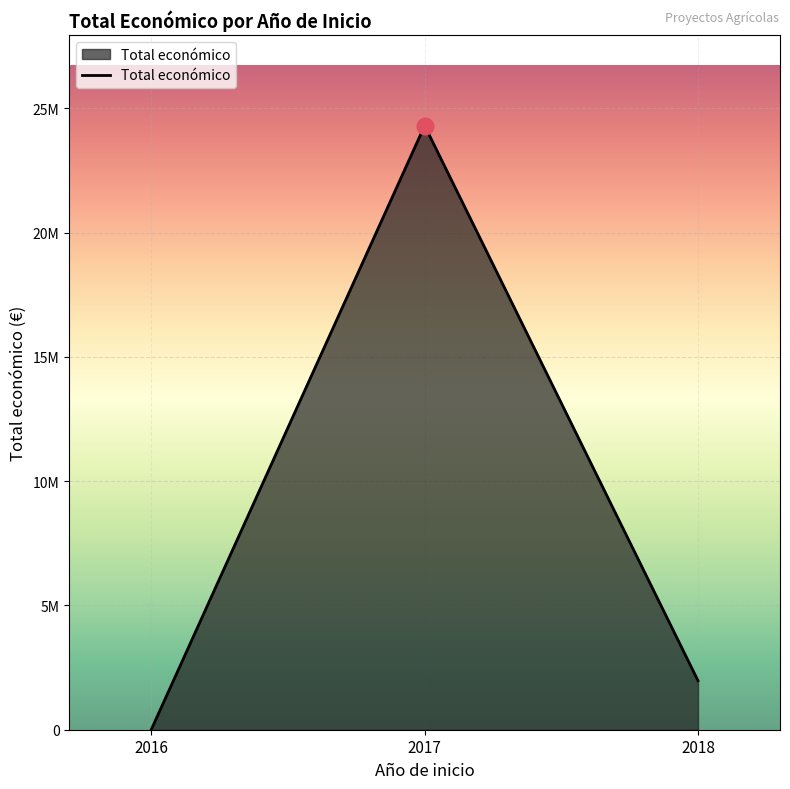

What is the change in value from 2016 to 2018?

+1964972